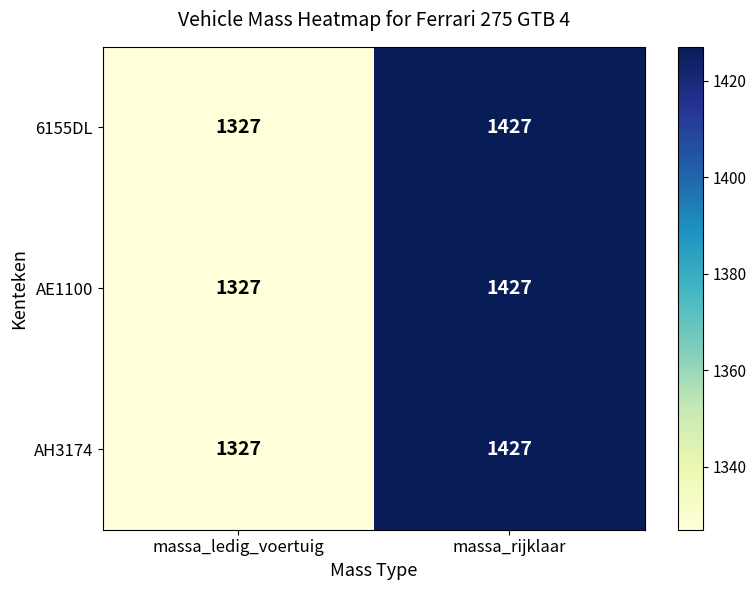

Where is 6155DL nearest to the value 1377?

massa_ledig_voertuig